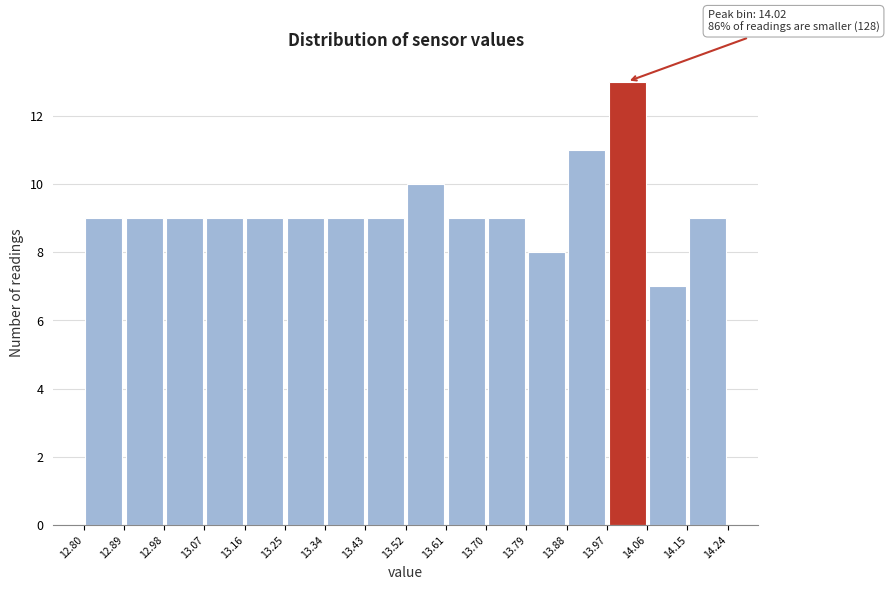

Which range on the x-axis has the tallest bar?

13.97 to 14.06